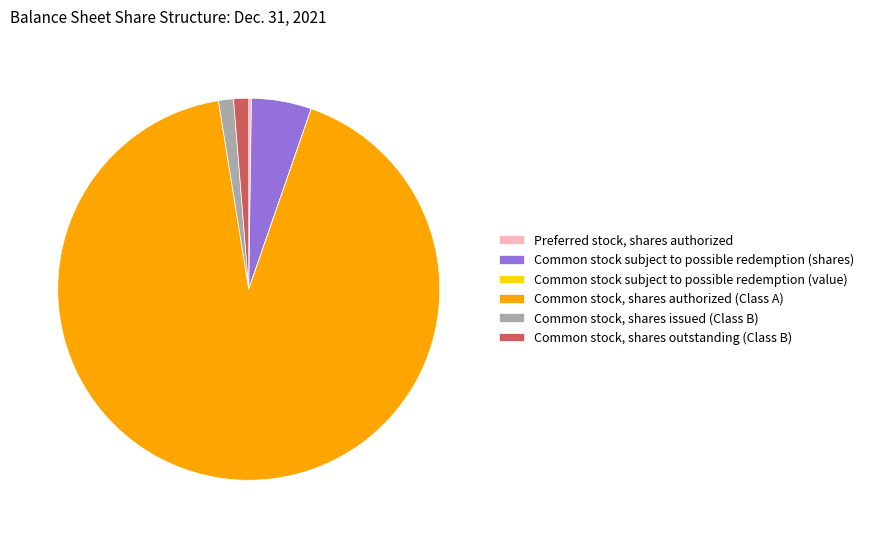

Which slice represents more than half of the pie?

Common stock, shares authorized (Class A)